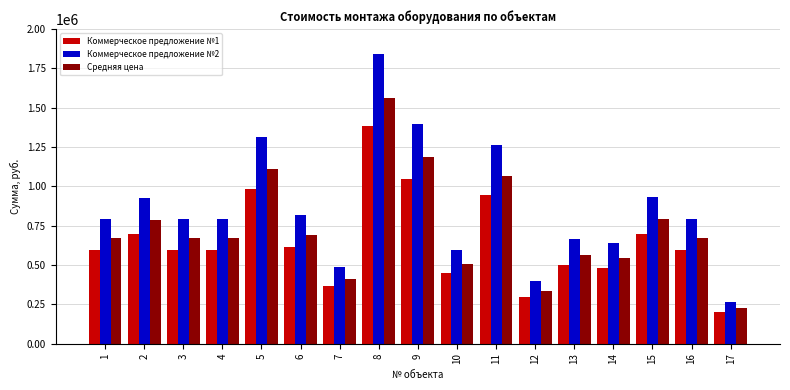

List the series in order of their peak value, lowest first.

Коммерческое предложение №1, Средняя цена, Коммерческое предложение №2